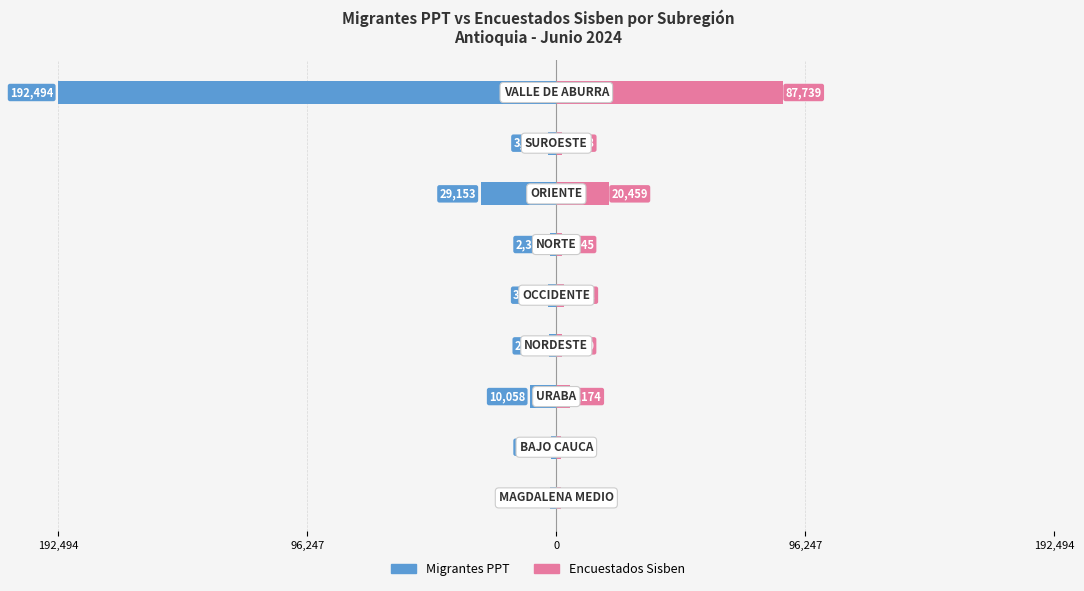

Which has a higher value, 192,494 or 6?

192,494